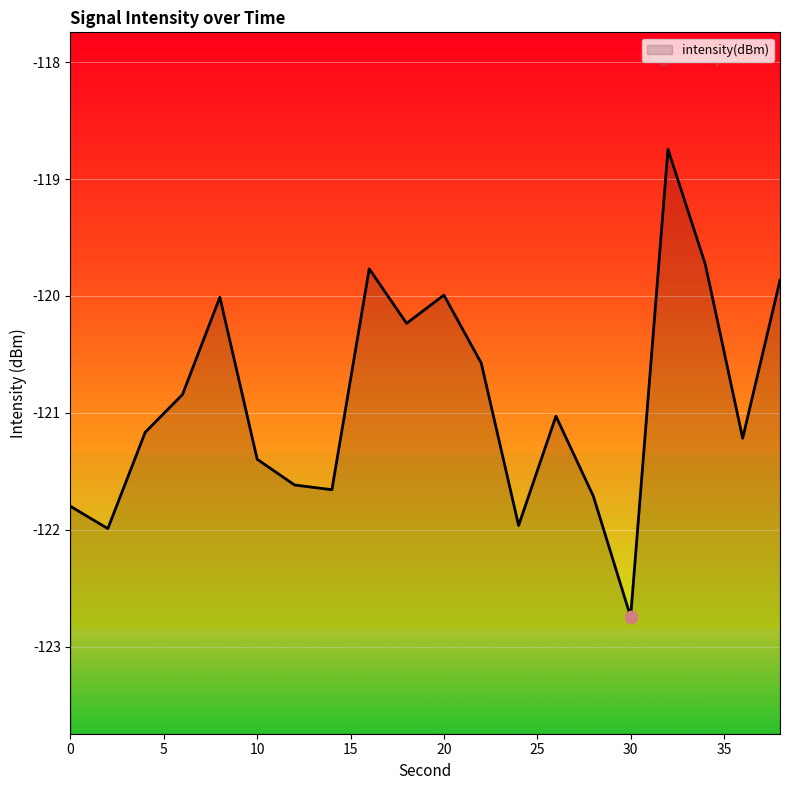

What is the change in value from 18 to 30?

-2.5